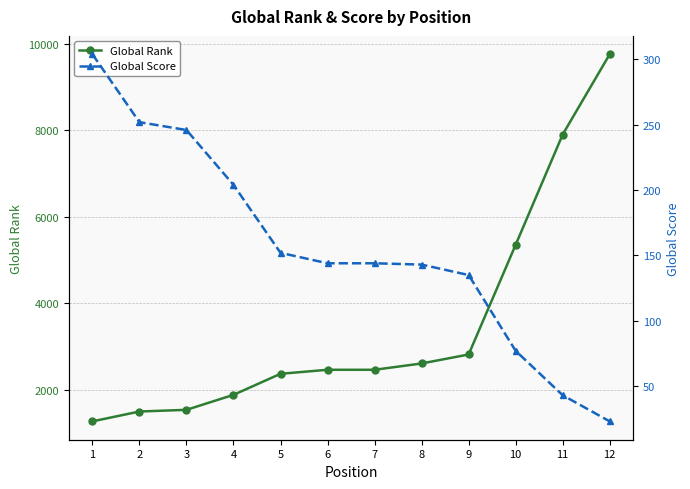

True or false: Global Score and Global Rank intersect in this chart.

False